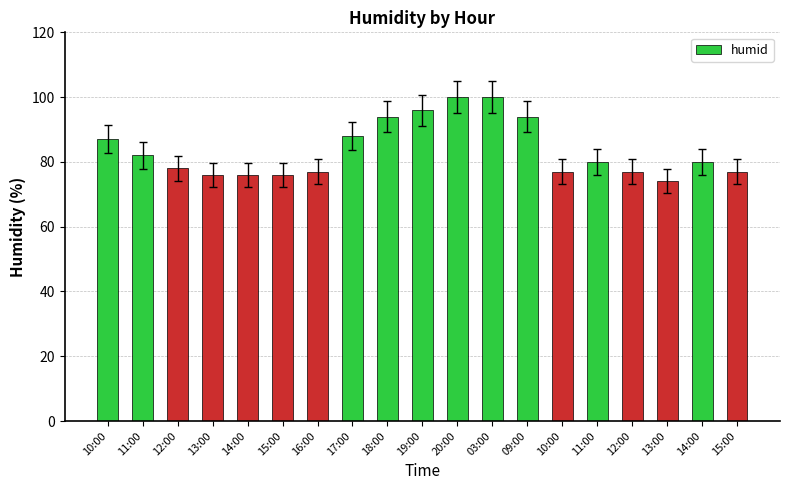

Where does the data first go above 80?

10:00